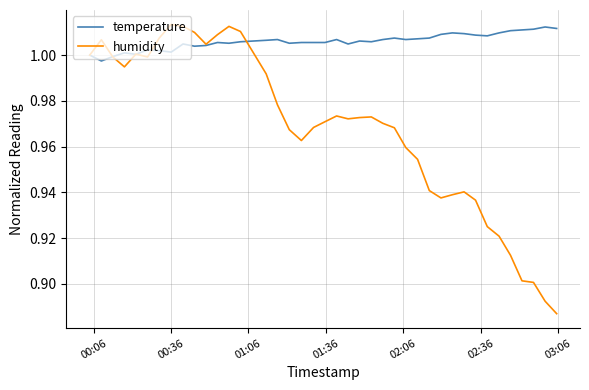

List the series in order of their overall mean, highest first.

temperature, humidity